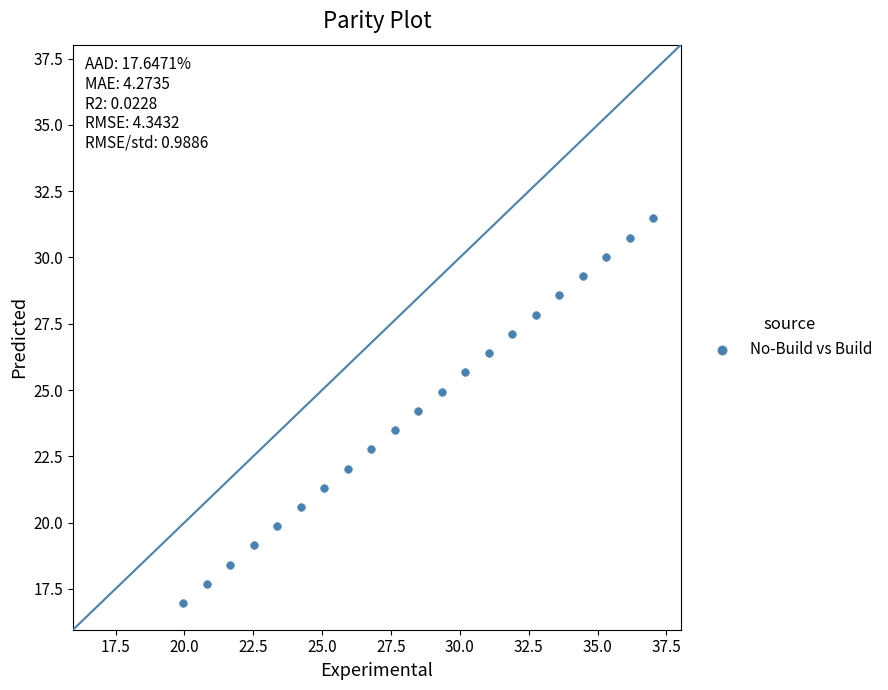

What is the range of X values (max minus min)?

17.1